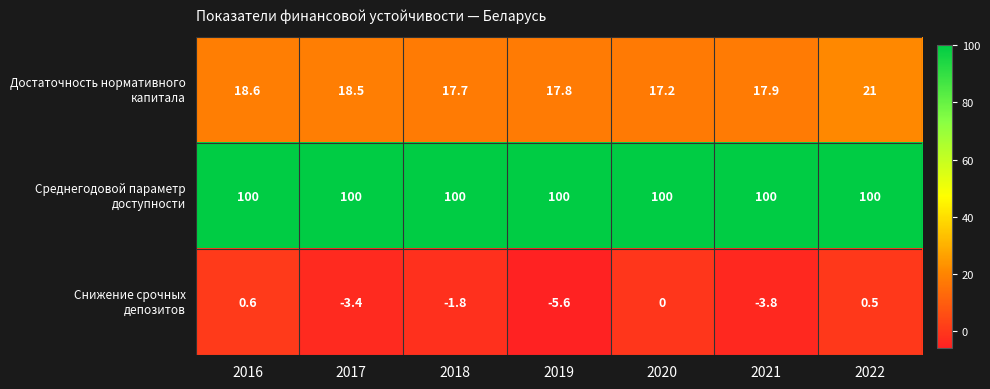

Which category has the lowest value across all series?

2019